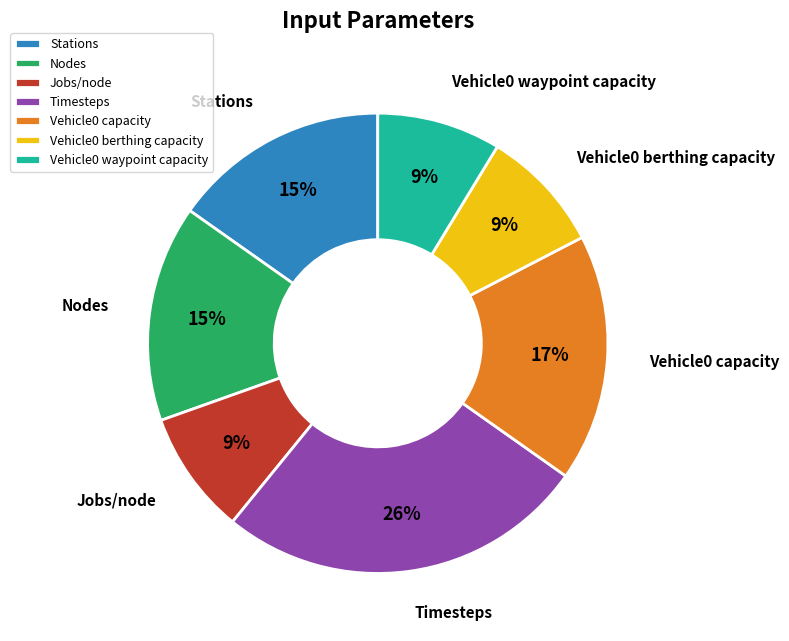

Approximately how many times larger is the value at Vehicle0 berthing capacity compared to Vehicle0 waypoint capacity?

1.0